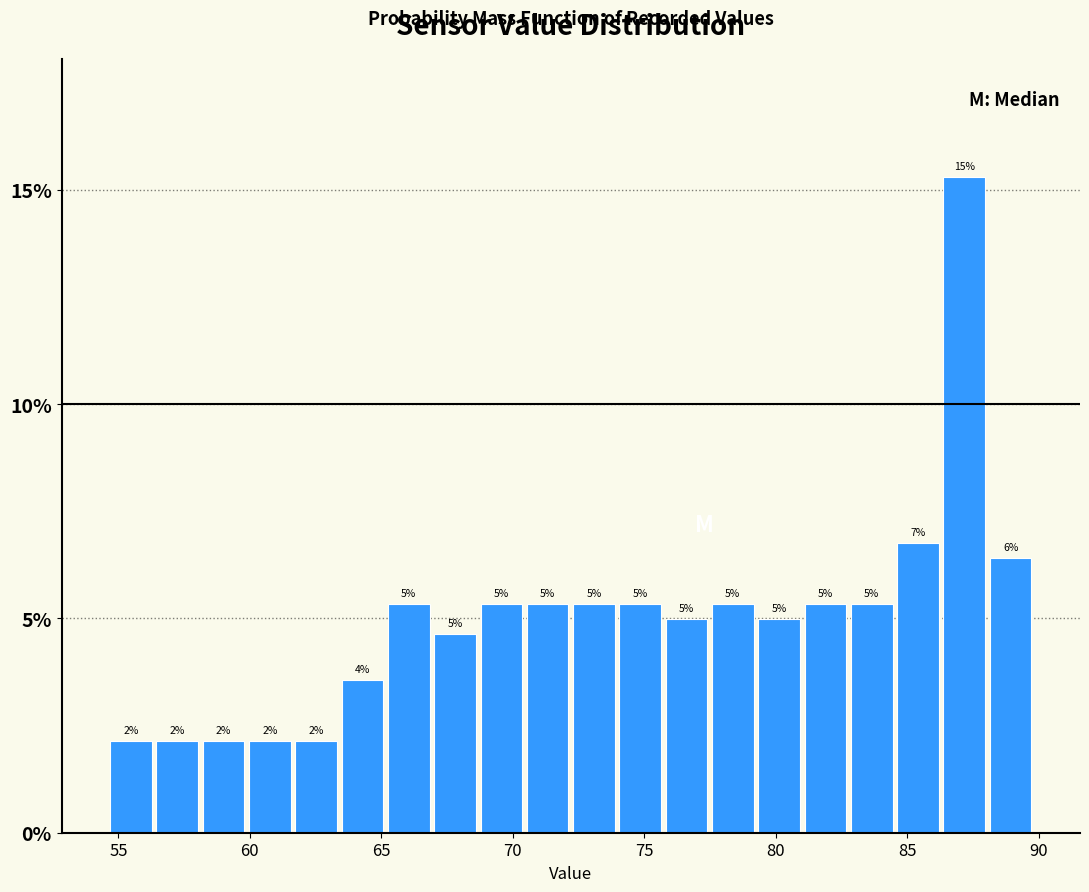

Read against the x-axis, roughly where is the centre of the tallest bar?

87.0